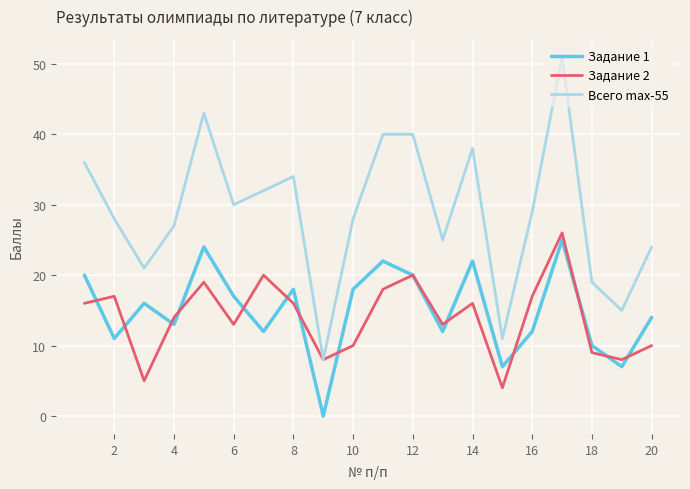

True or false: Всего max-55 and Задание 1 cross at least once.

False